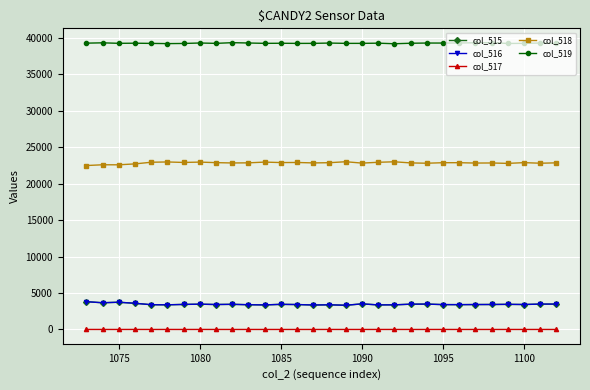

What are all the series names shown in the legend?

col_515, col_516, col_517, col_518, col_519